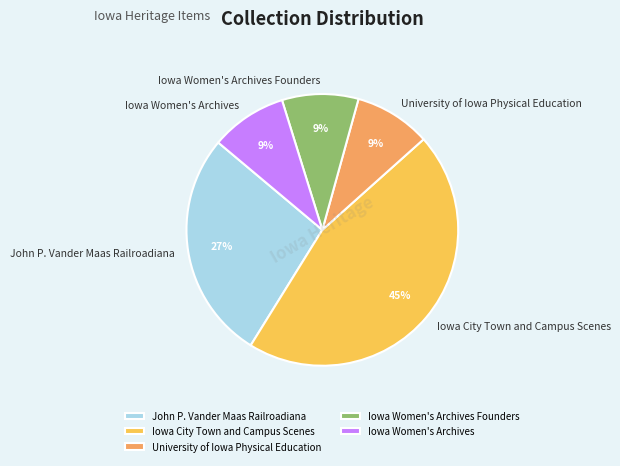

To the nearest percent, what is the average slice percentage?

20%